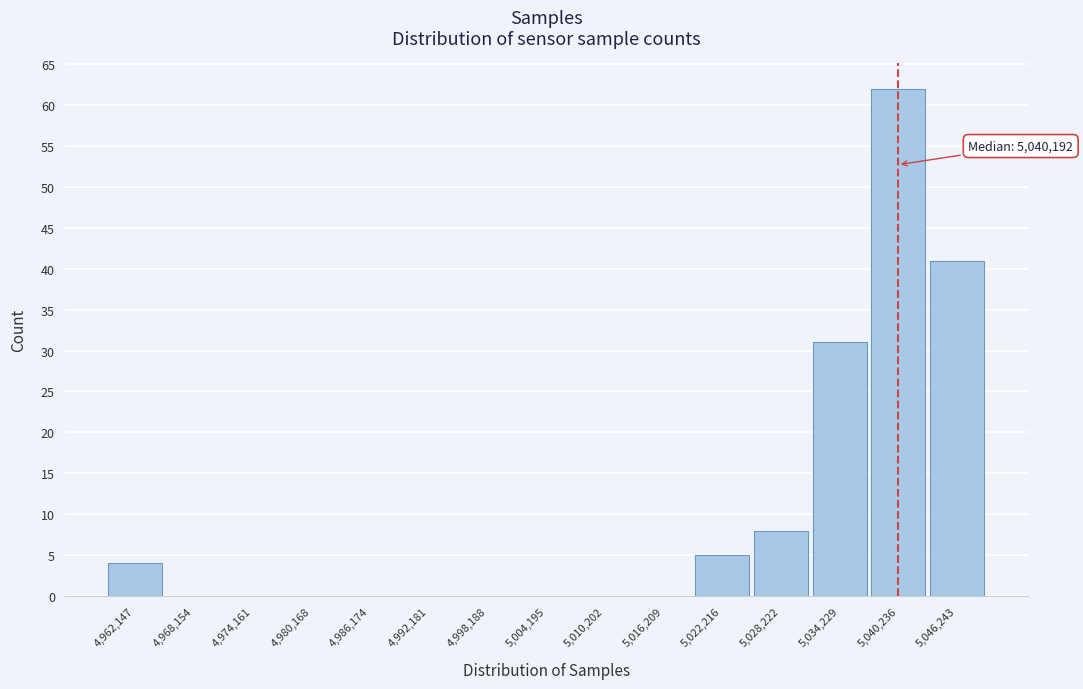

Which range on the x-axis has the tallest bar?

5037000 to 5043000